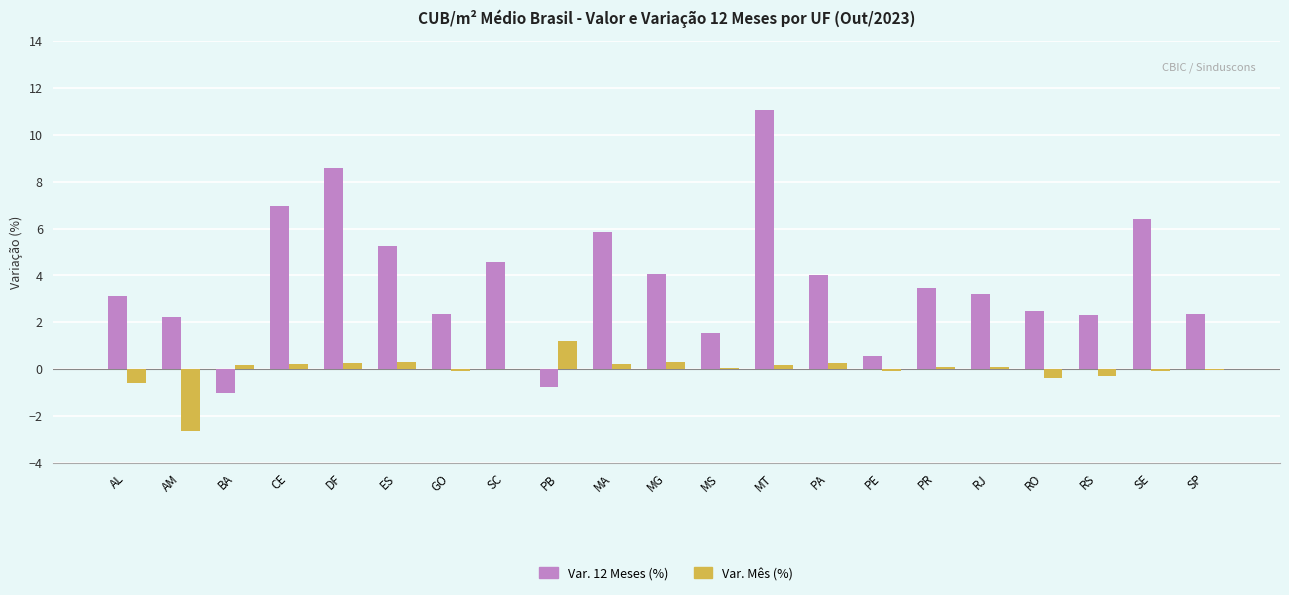

What is the sum of all Var. Mês (%) values?

-0.8